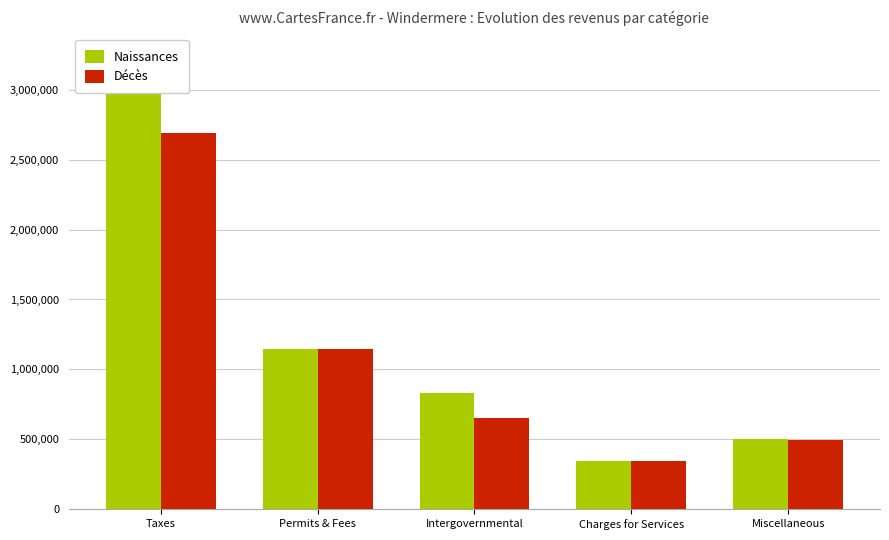

Reading left to right, list all the values displayed in this chart.

Naissances: 3025511	1143246	828344	344691	499914
Décès: 2692021	1143246	653344	344691	496208